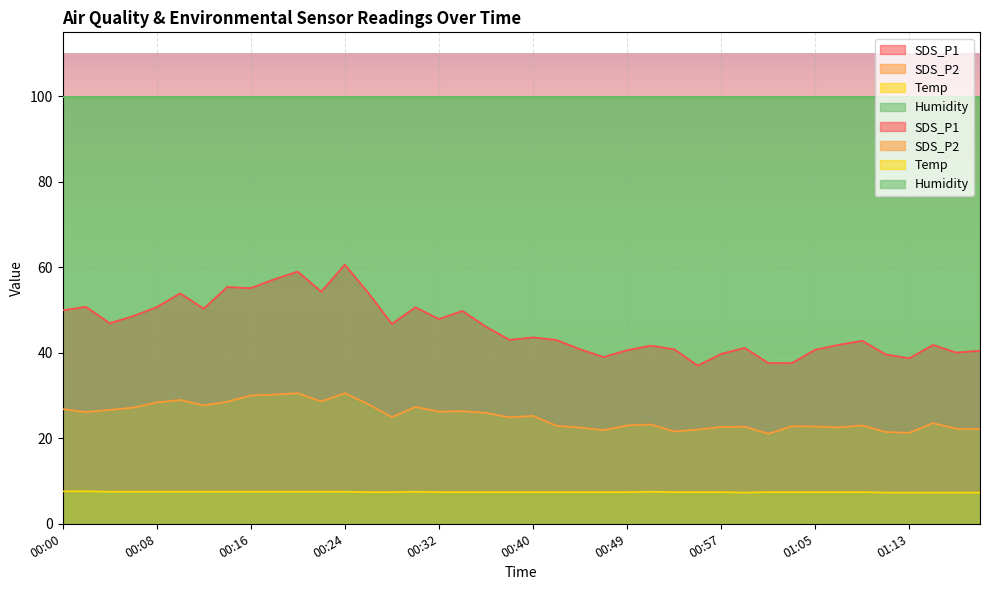

What is the total value across all series at 00:59?

71.2